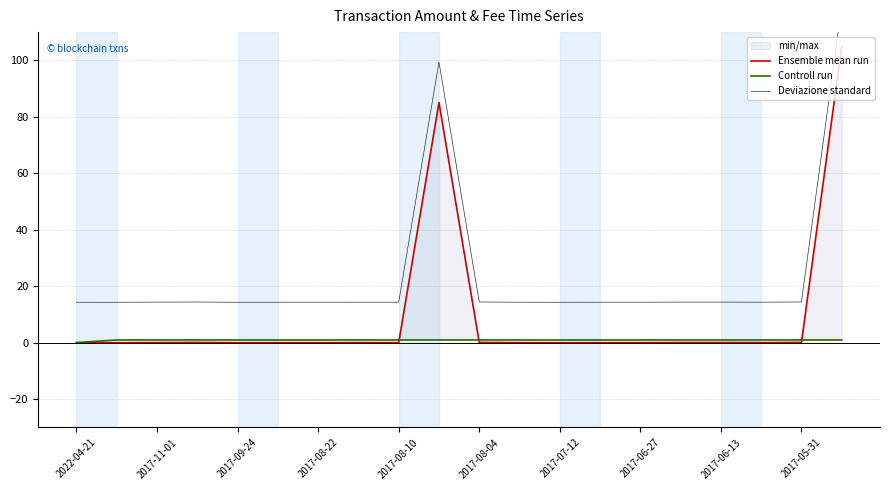

True or false: Controll run has more than 2 interior local peaks.

False